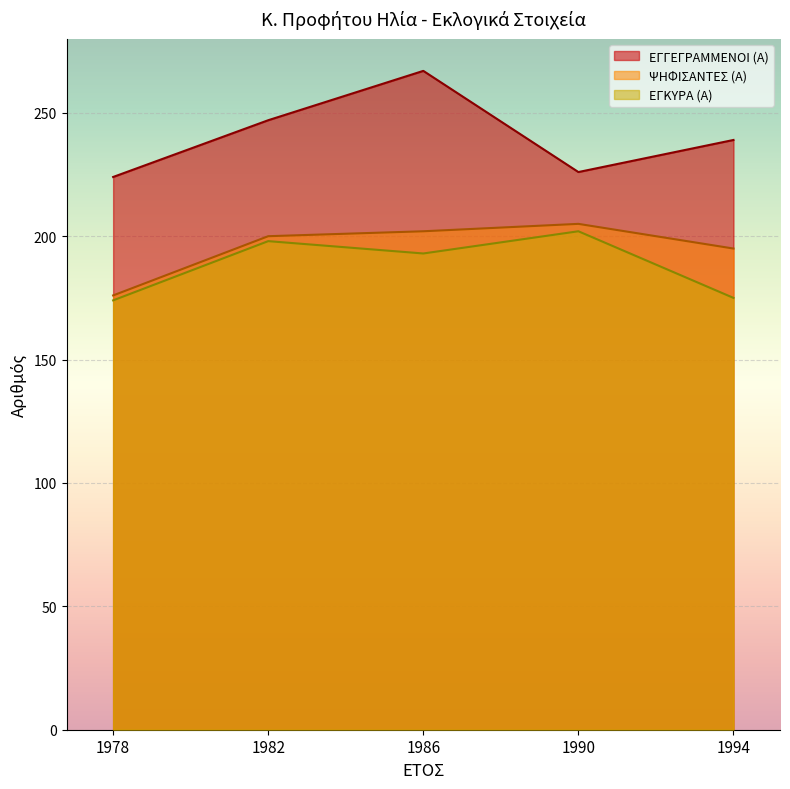

True or false: ΕΓΚΥΡΑ (Α) and ΕΓΓΕΓΡΑΜΜΕΝΟΙ (Α) intersect in this chart.

False